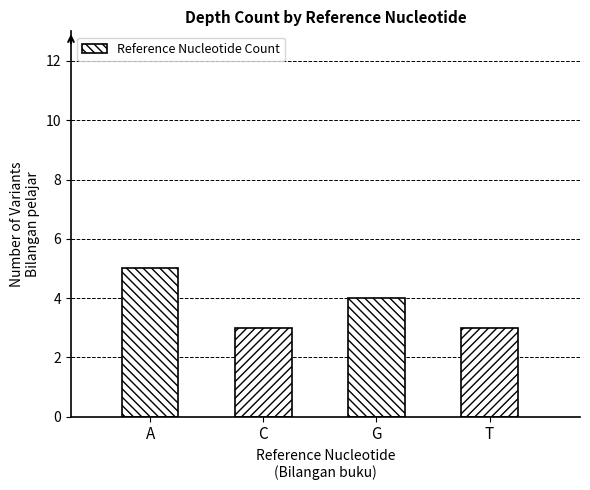

What is the average value?

4